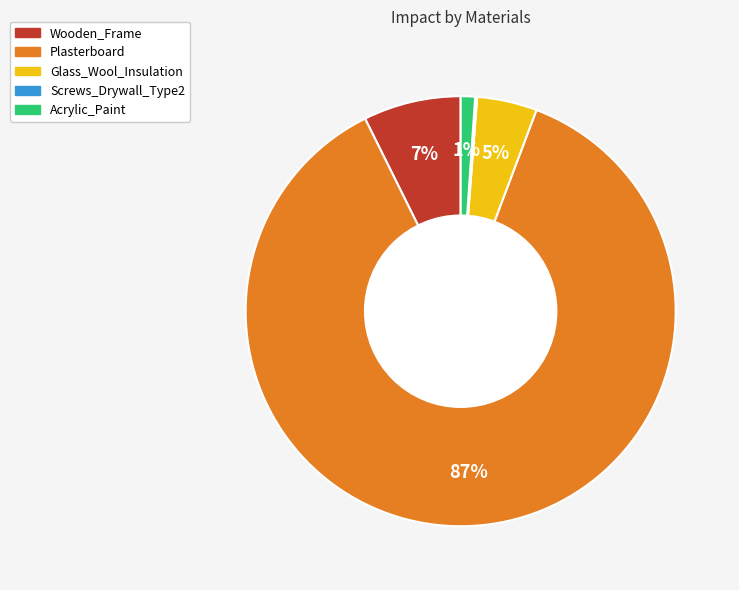

Is it true that Plasterboard is 87% of the pie?

True